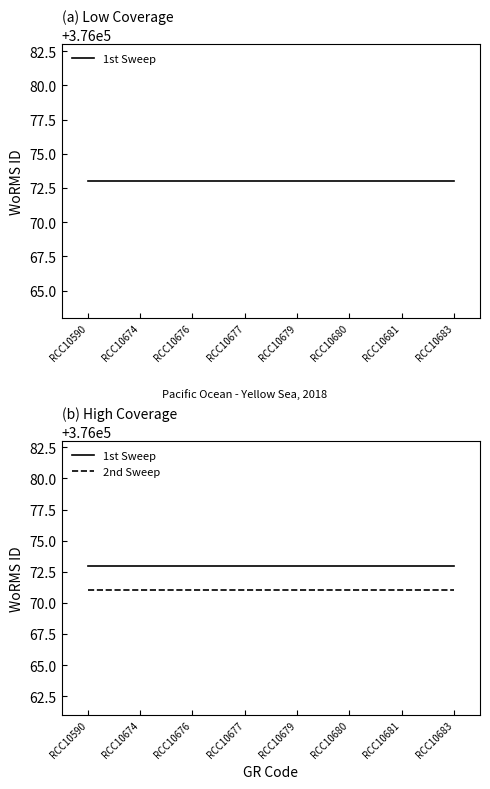

Rank the series at RCC10681 from highest to lowest value.

1st Sweep, 2nd Sweep